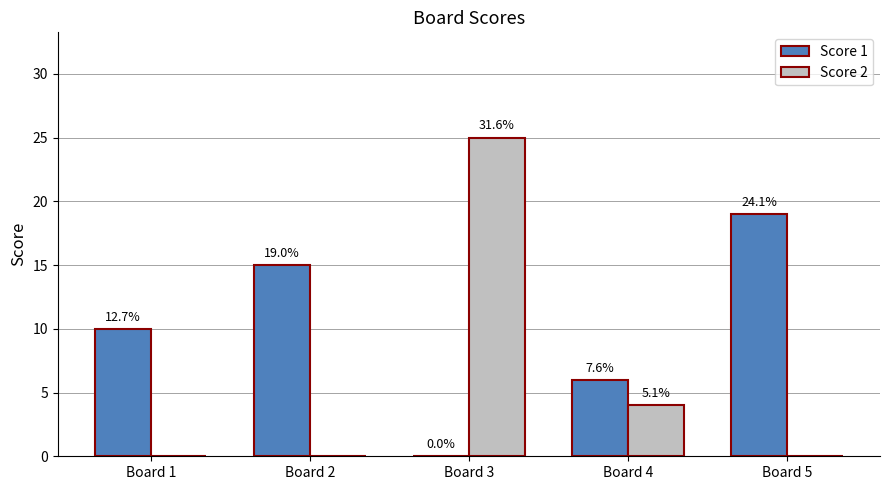

What is the value of the Score 1 bar at the 1st from the left?

10